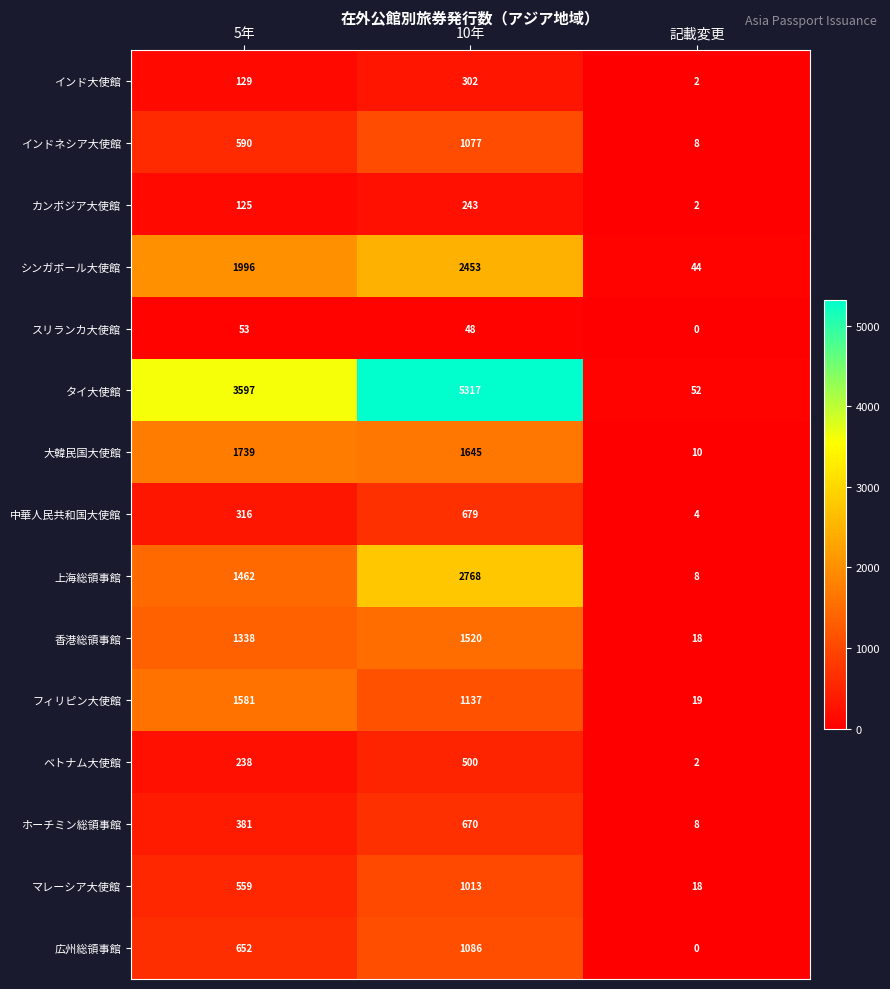

List the series in order of their peak value, lowest first.

スリランカ大使館, カンボジア大使館, インド大使館, ベトナム大使館, ホーチミン総領事館, 中華人民共和国大使館, マレーシア大使館, インドネシア大使館, 広州総領事館, 香港総領事館, フィリピン大使館, 大韓民国大使館, シンガポール大使館, 上海総領事館, タイ大使館